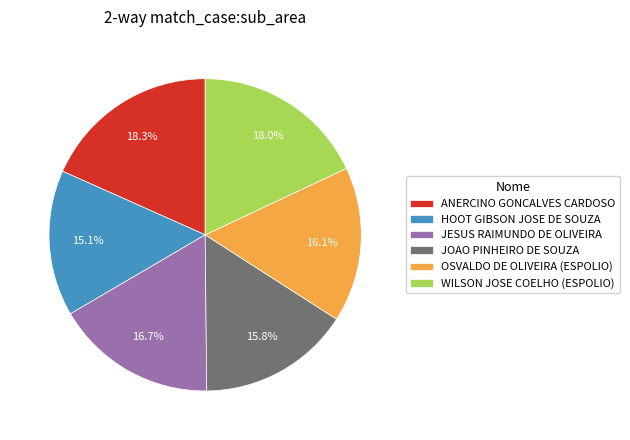

What portion of the pie excludes WILSON JOSE COELHO (ESPOLIO)?

82.0%